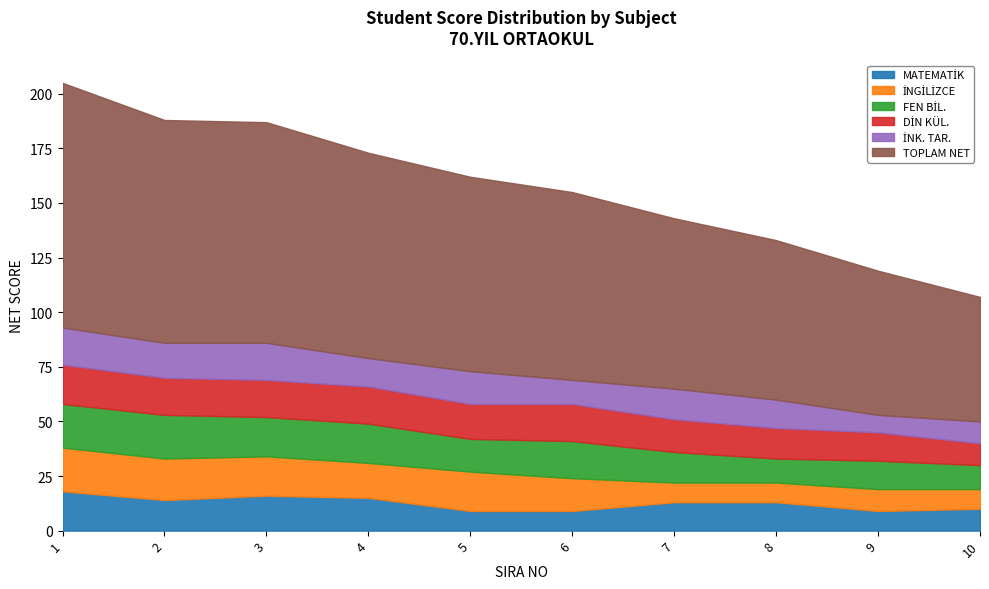

Which label corresponds to the largest value in the chart?

1